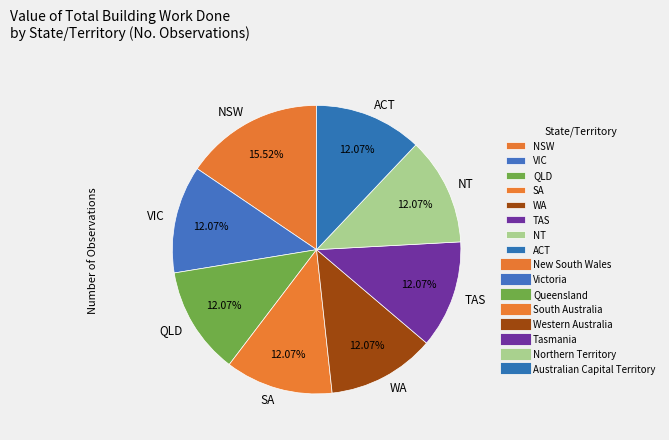

Which has a higher value, NSW or TAS?

NSW